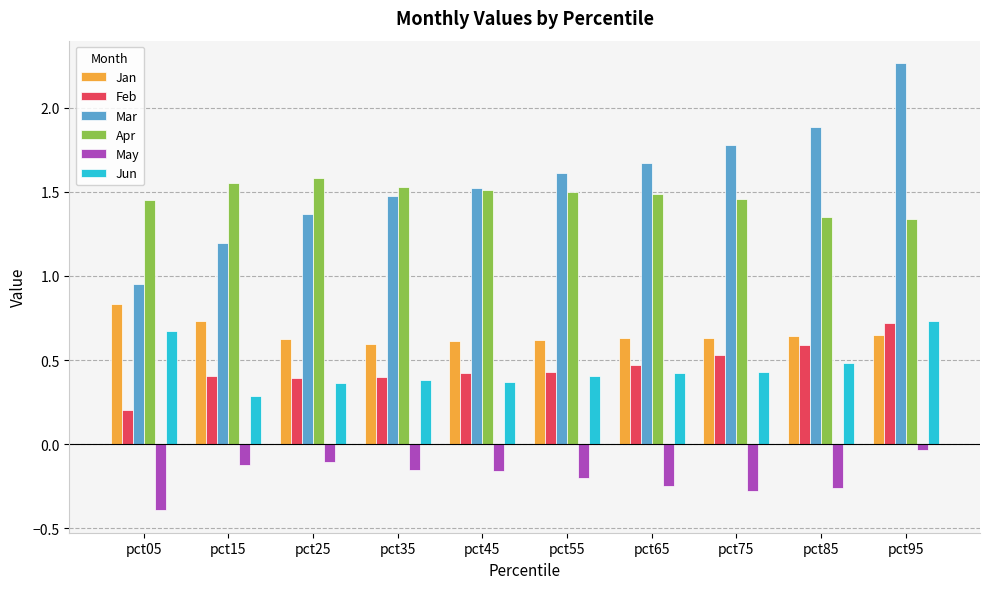

How many bars are there in total?

60